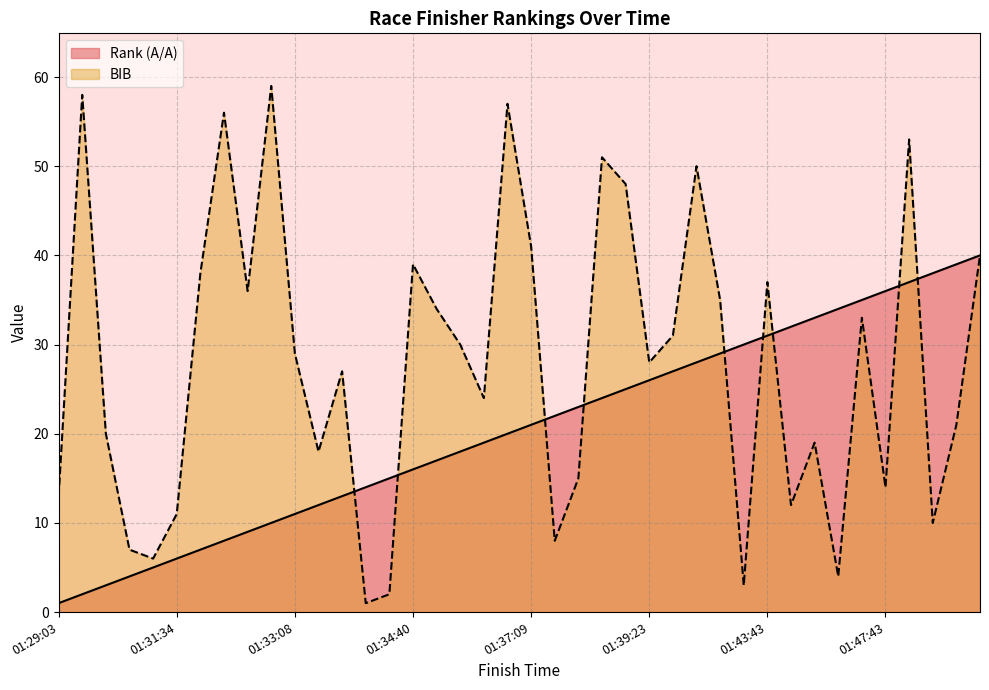

What is the average value of the BIB series?

28